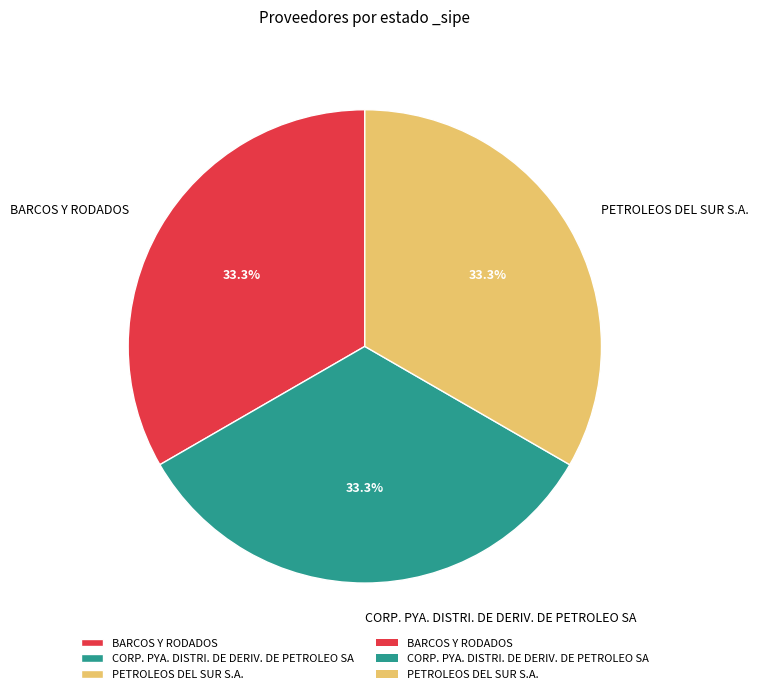

Count the number of slices in the pie.

3